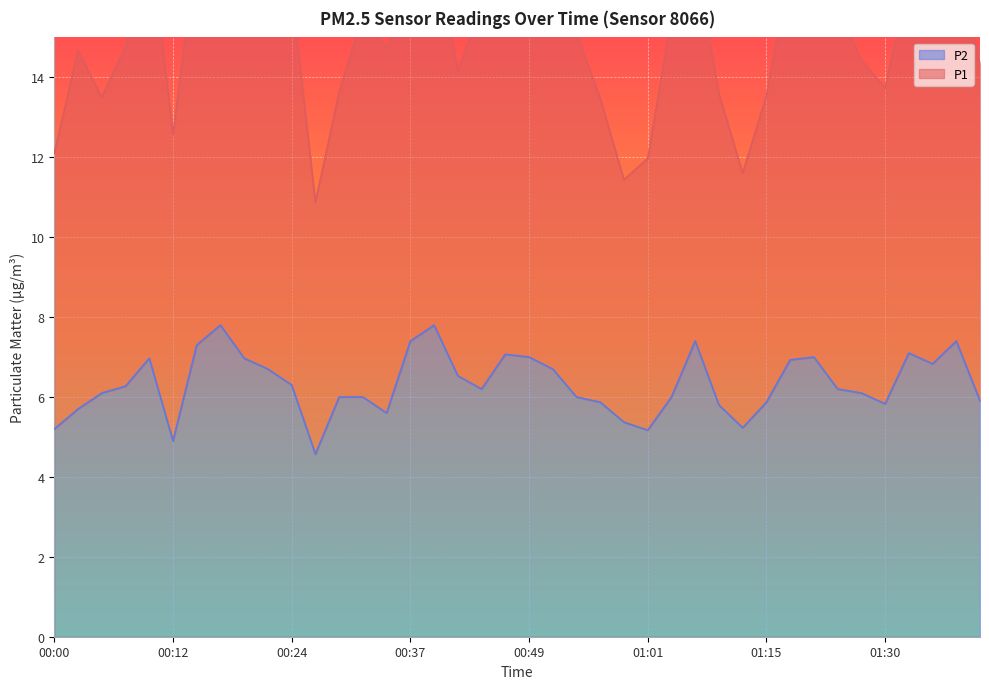

What is the value of the 25th point from the left?

5.4